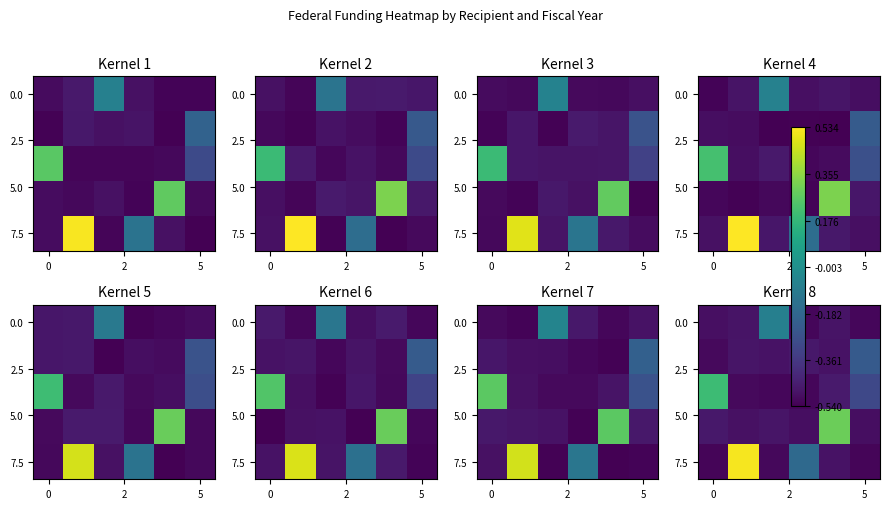

What is the total value across all series at 0?

-1.8